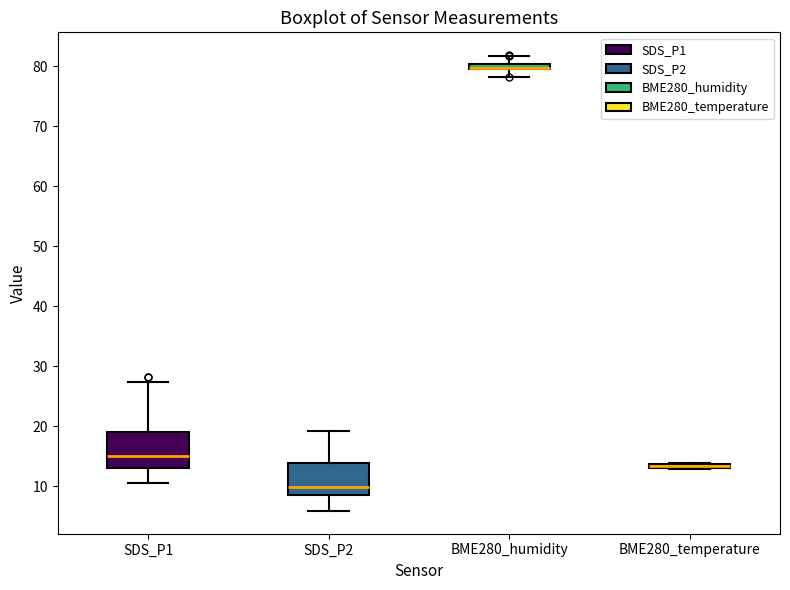

Where is the upper edge of the box for SDS_P2 on the y-axis? The values are not printed on the chart, so give them approximately, as read against the axis.

14